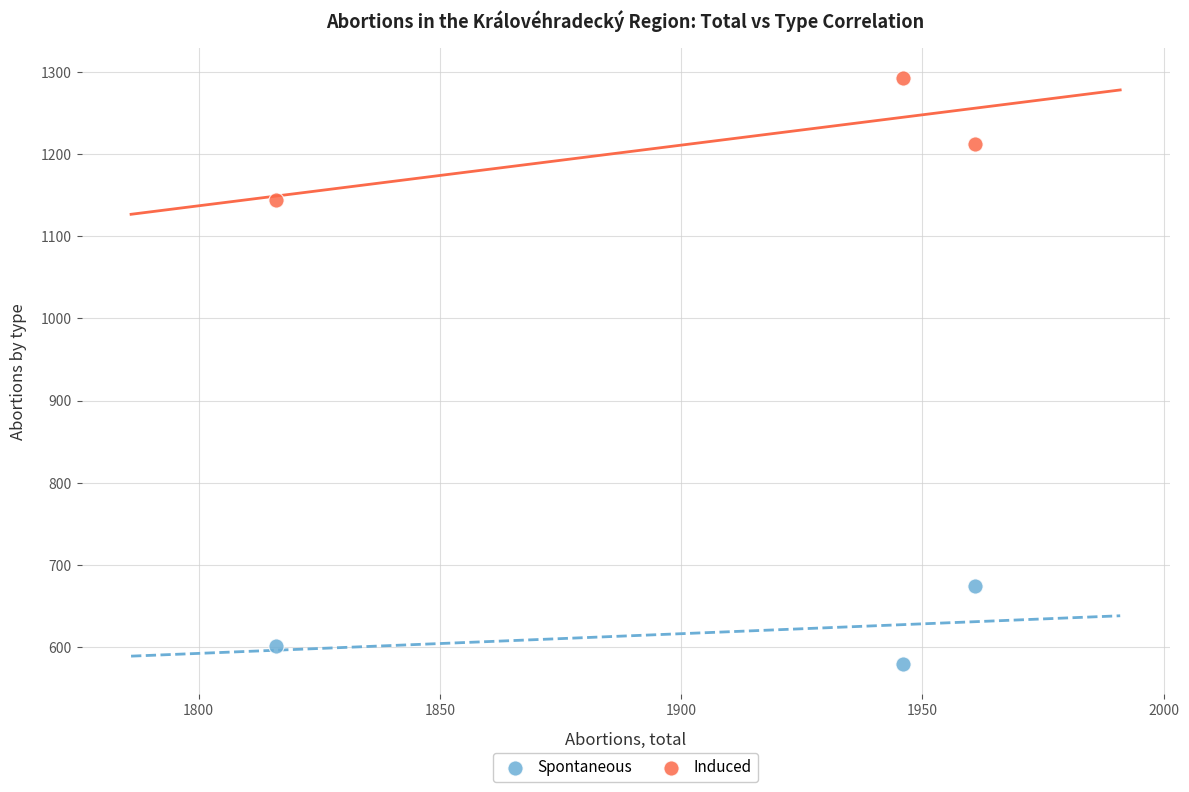

What is the X range (max minus min) for the scatter plot?

145